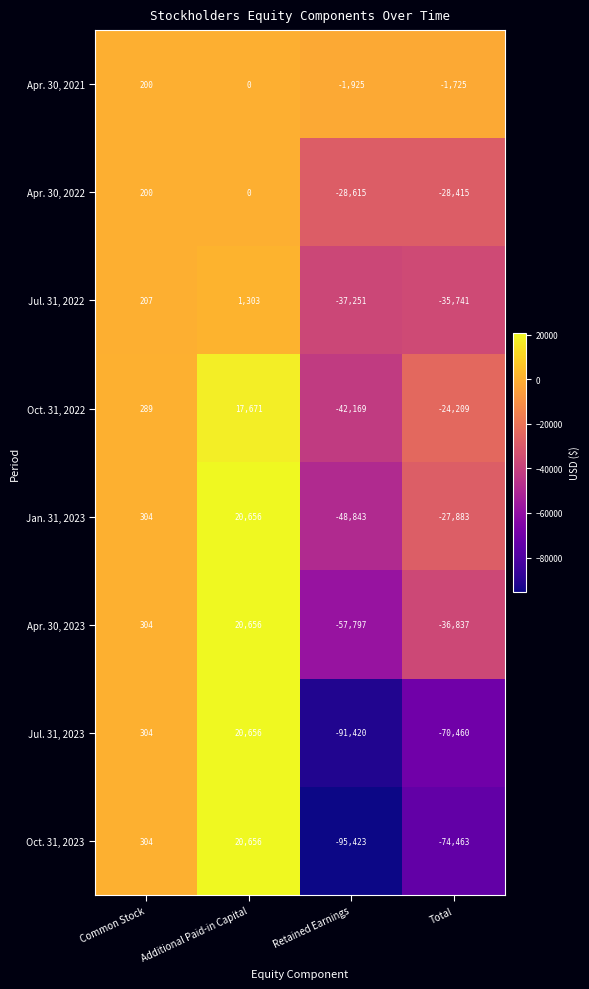

What is the approximate value of Jan. 31, 2023 at Common Stock?

304